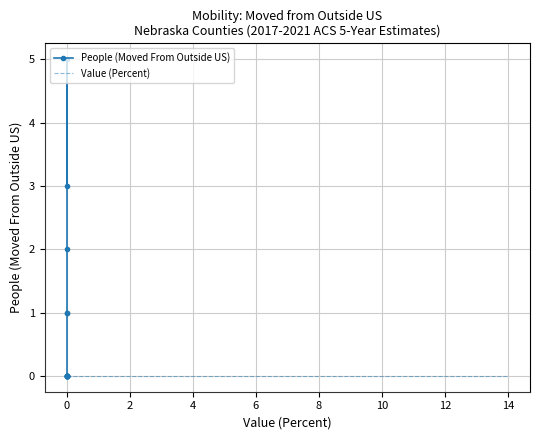

How many values in the People (Moved From Outside US) series exceed 0?

5